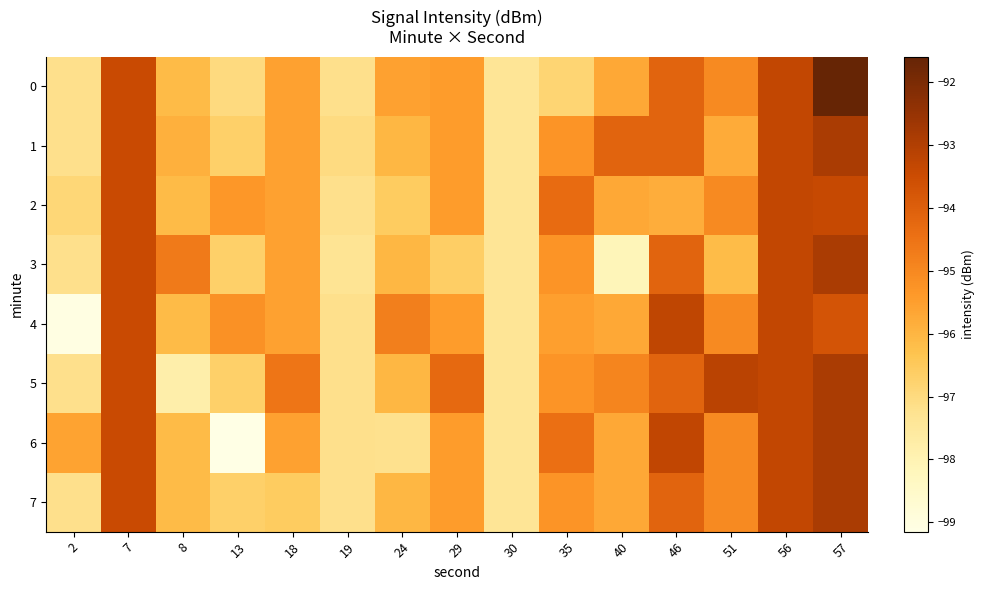

Count the number of data series in this chart.

8